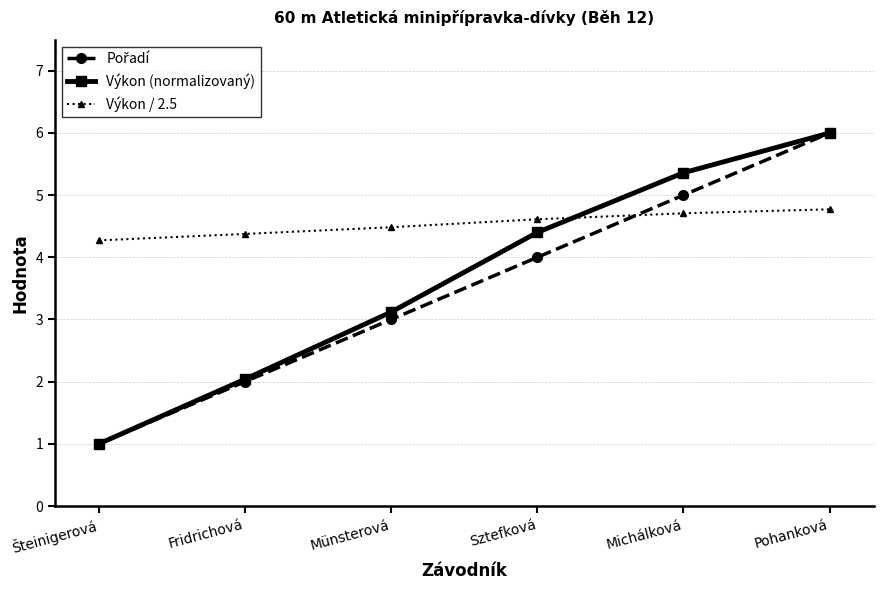

What is the maximum value shown in the chart?

6.0